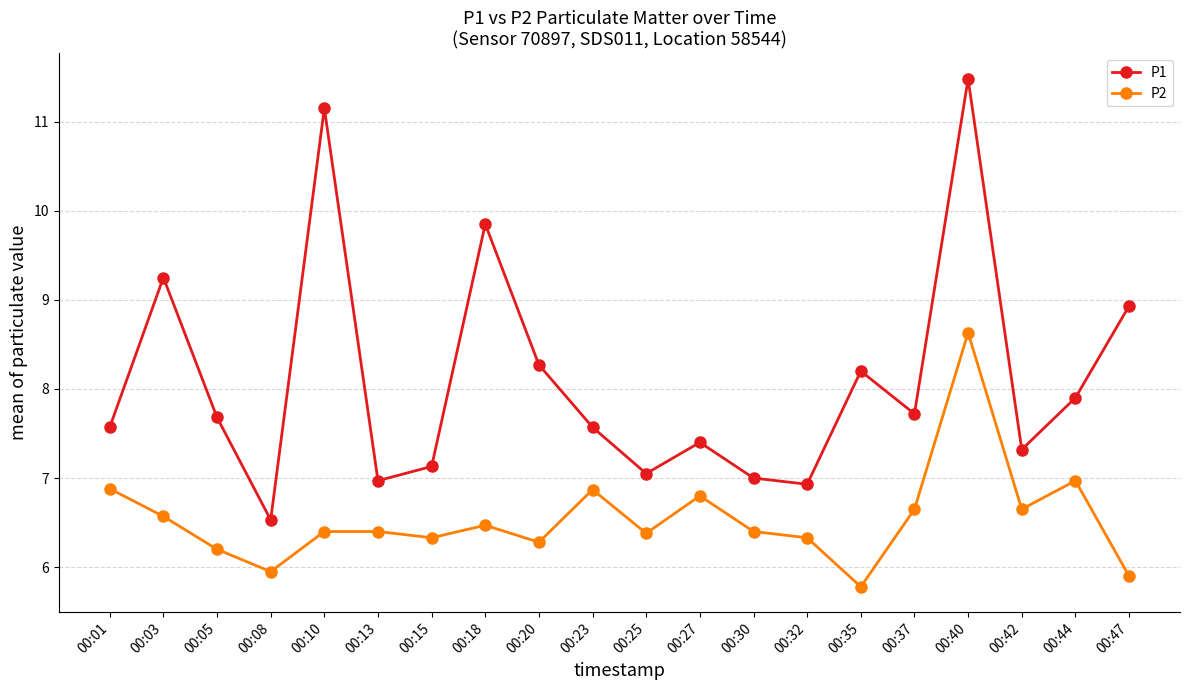

True or false: P2 has more than 2 interior local peaks.

True